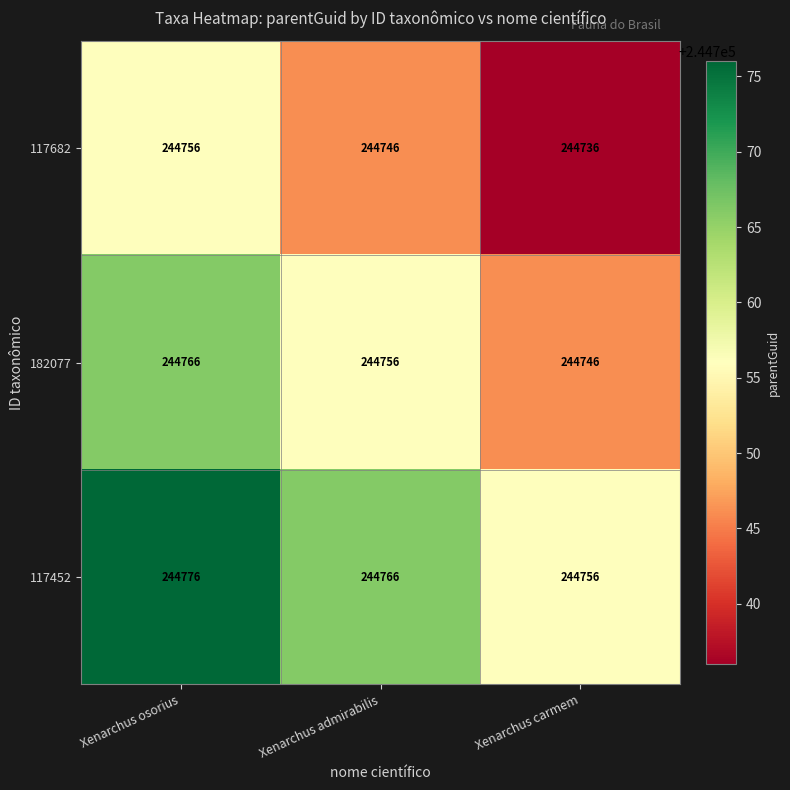

What is the maximum value shown in the chart?

244776